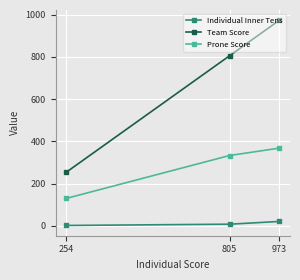

What is the difference between the maximum and minimum values in the Prone Score series?

238